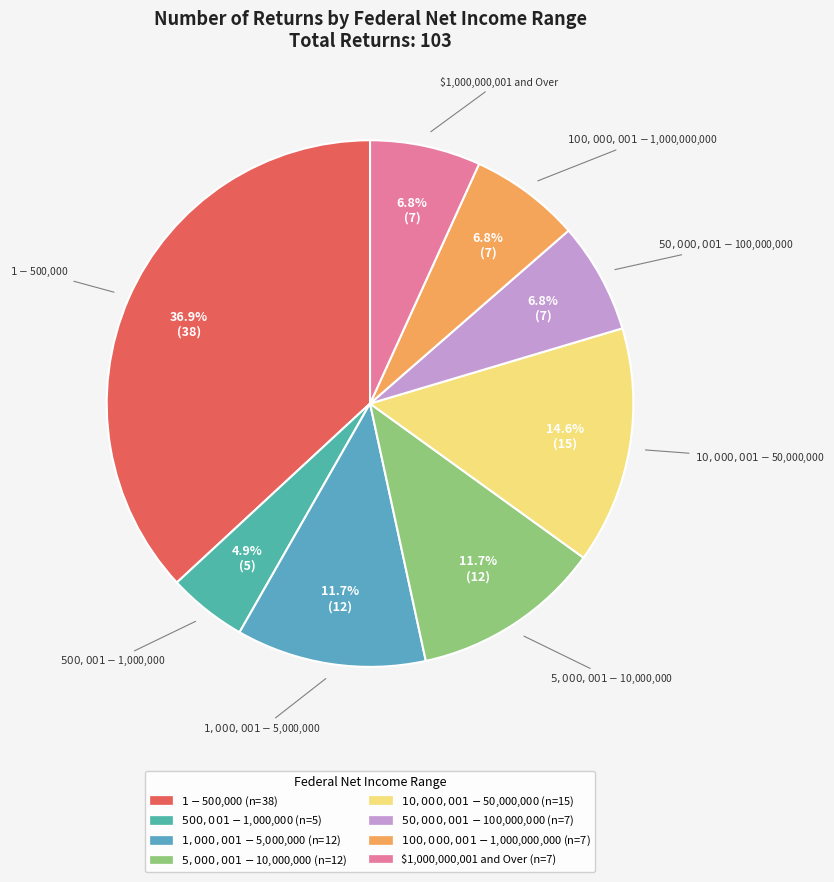

True or false: $1,000,001 - $5,000,000 accounts for 12% of the total.

True